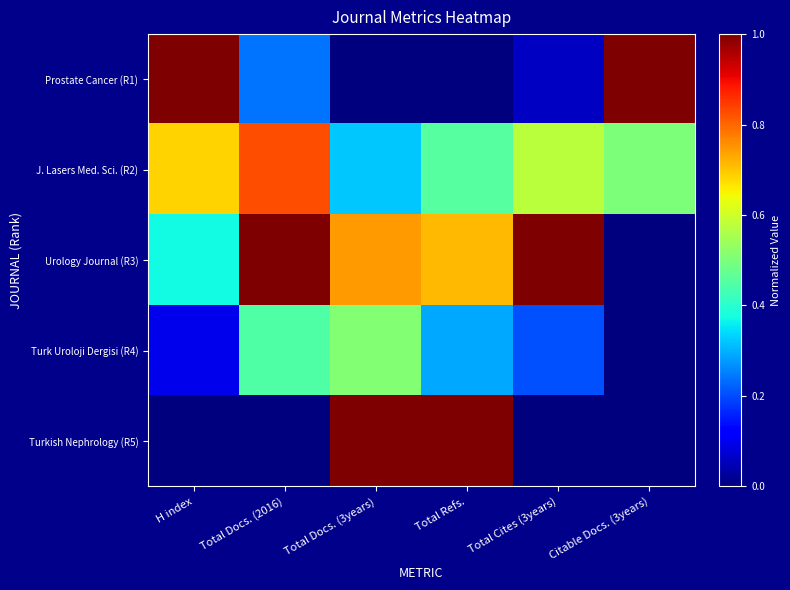

Reading left to right, list all the values displayed in this chart.

Prostate Cancer (R1): H index=1.0	Total Docs. (2016)=0.2	Total Docs. (3years)=0.0	Total Refs.=0.0	Total Cites (3years)=0.1	Citable Docs. (3years)=1.0
J. Lasers Med. Sci. (R2): H index=0.7	Total Docs. (2016)=0.8	Total Docs. (3years)=0.3	Total Refs.=0.5	Total Cites (3years)=0.6	Citable Docs. (3years)=0.5
Urology Journal (R3): H index=0.4	Total Docs. (2016)=1.0	Total Docs. (3years)=0.7	Total Refs.=0.7	Total Cites (3years)=1.0	Citable Docs. (3years)=0.0
Turk Uroloji Dergisi (R4): H index=0.1	Total Docs. (2016)=0.4	Total Docs. (3years)=0.5	Total Refs.=0.3	Total Cites (3years)=0.2	Citable Docs. (3years)=0.0
Turkish Nephrology (R5): H index=0.0	Total Docs. (2016)=0.0	Total Docs. (3years)=1.0	Total Refs.=1.0	Total Cites (3years)=0.0	Citable Docs. (3years)=0.0